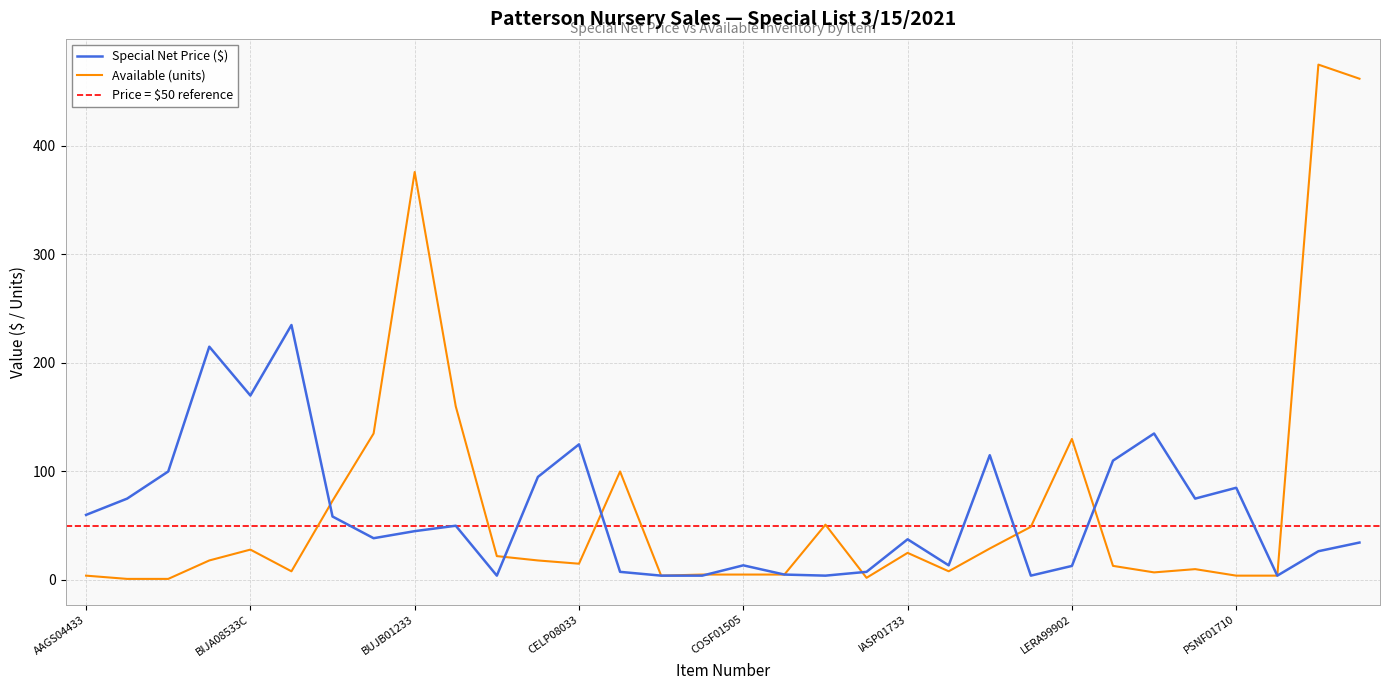

What is the maximum value shown in the chart?

475.0